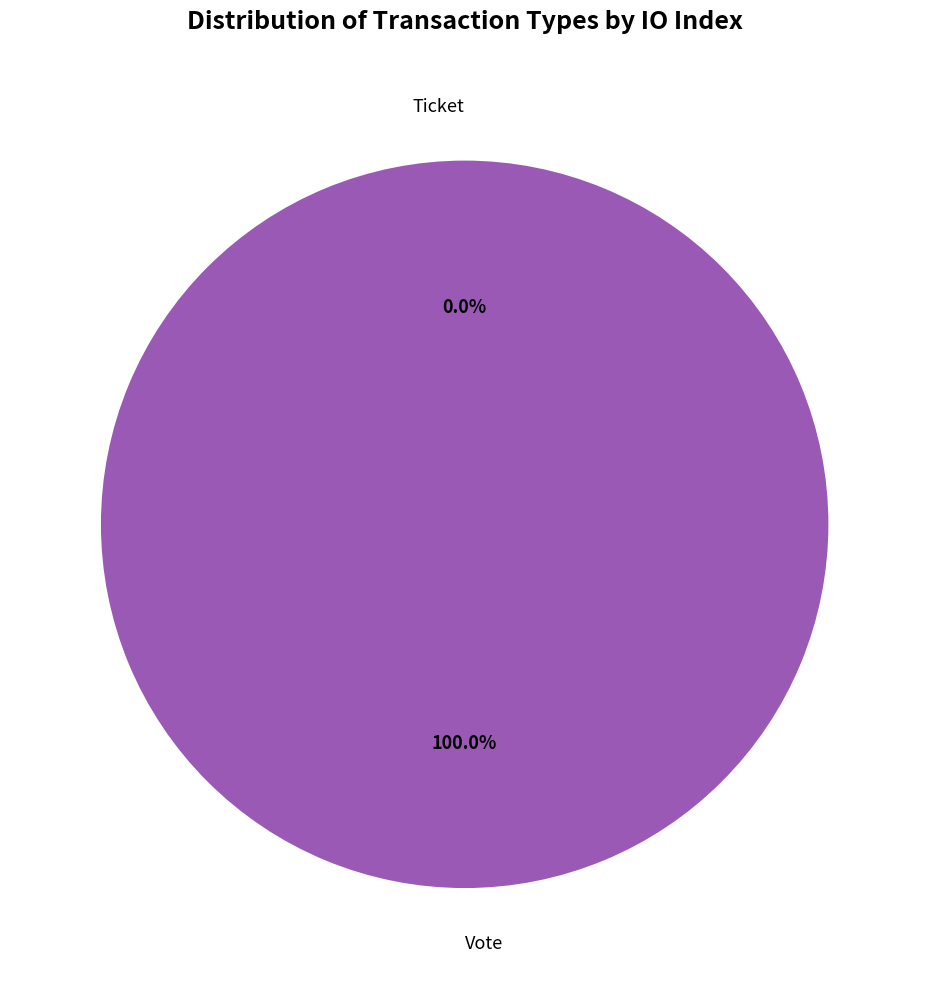

Combined, what portion of the pie is Ticket and Vote?

100.0%